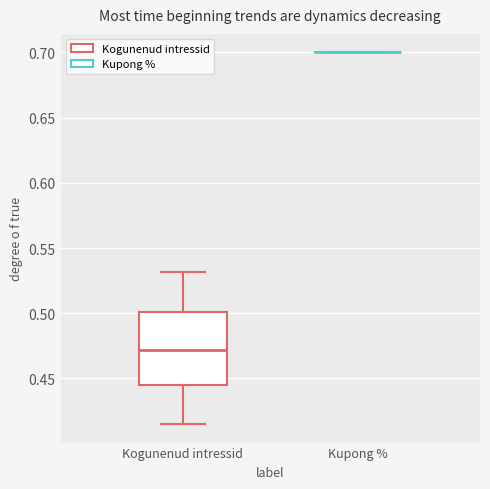

Reading left to right, transcribe this box plot: for each box, give where its median line is, the range the box spans, and where its two whiskers end, as read against the y-axis. The values are not printed on the chart, so give them approximately, as read against the axis.

Kogunenud intressid: median 0.470, box 0.445 to 0.500, whiskers 0.415 to 0.530
Kupong %: box collapsed to a line at 0.700, whiskers 0.700 to 0.700